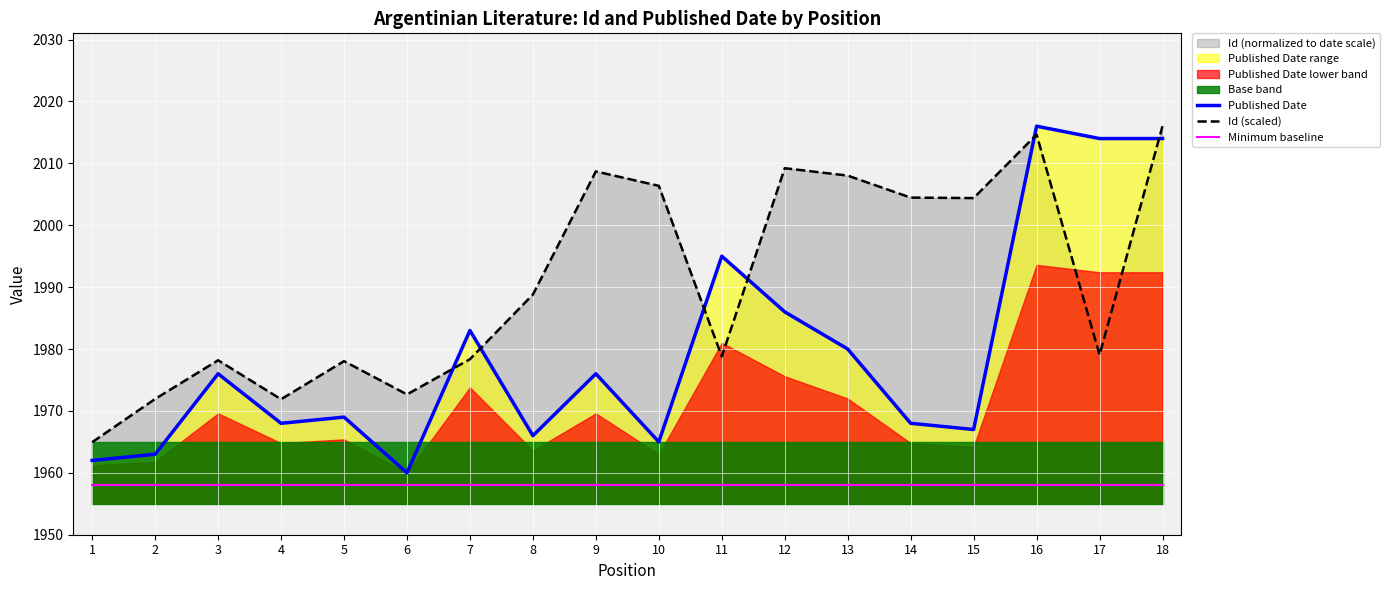

True or false: Id (scaled) and Minimum baseline intersect in this chart.

False